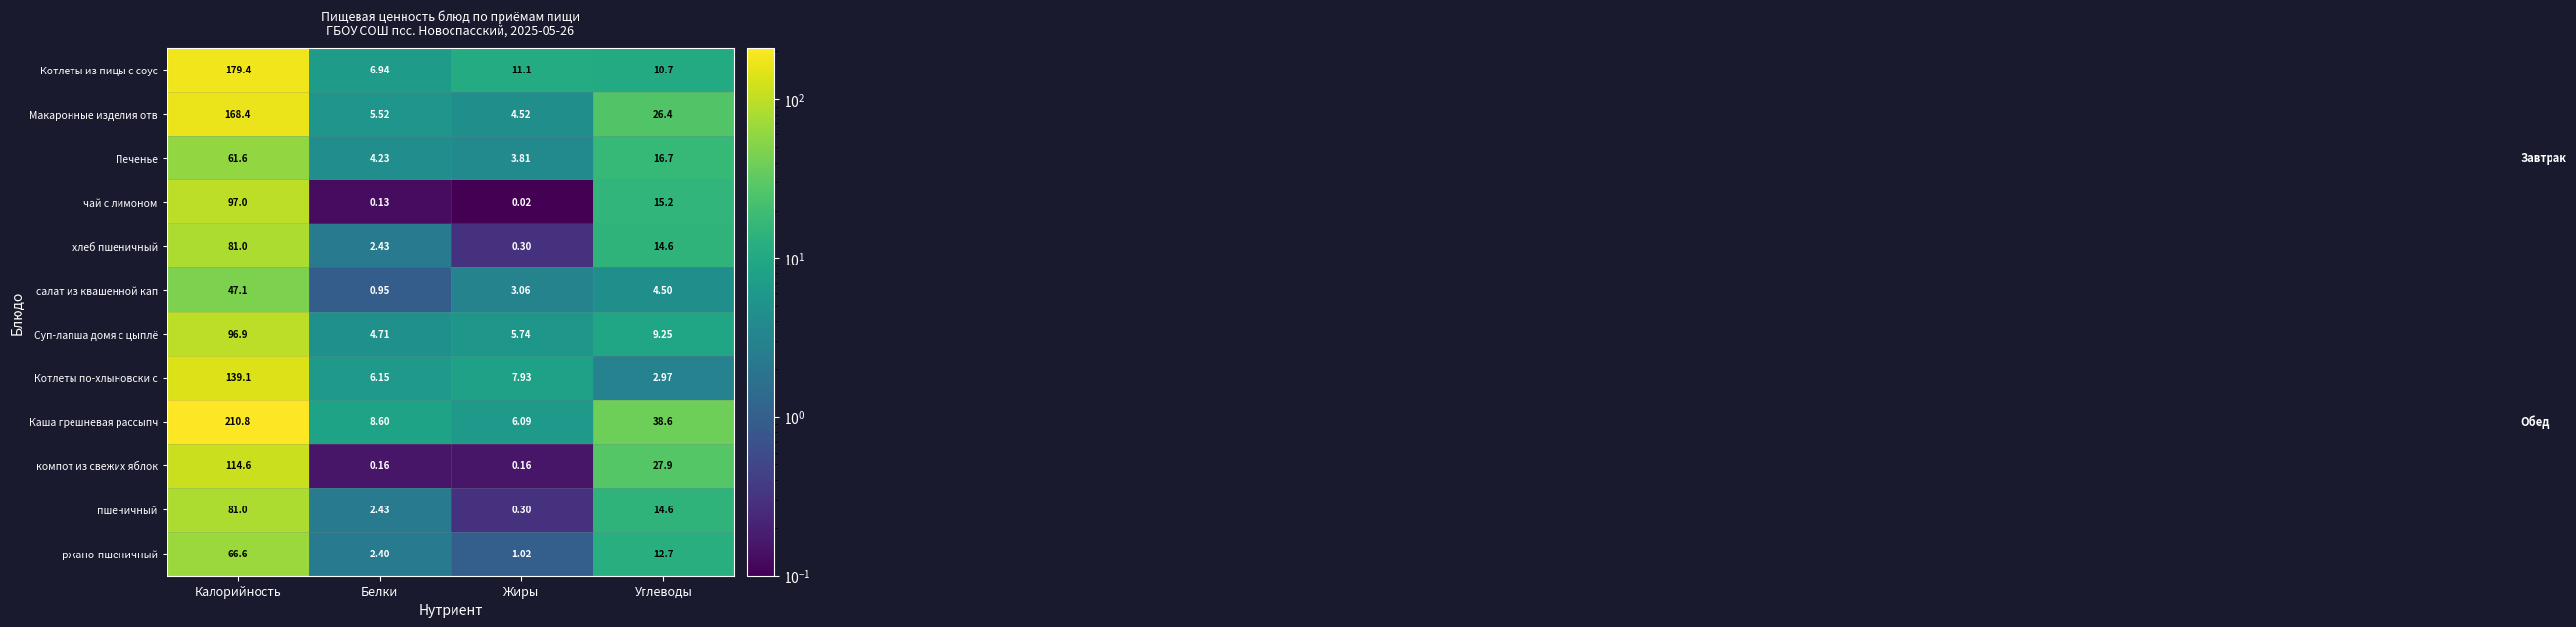

At which label does Котлеты из пицы с соус reach its peak?

Калорийность